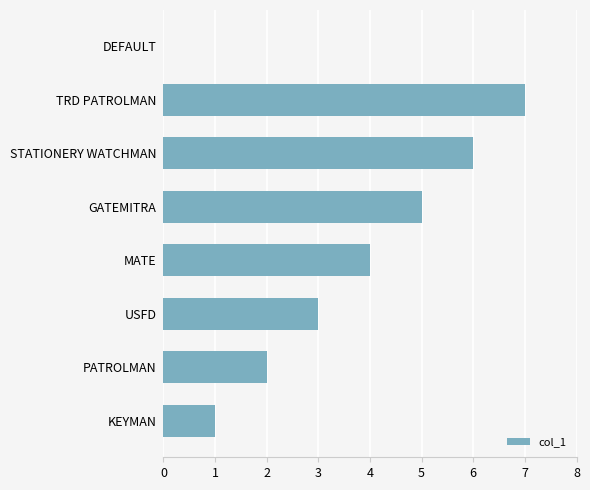

Is it true that the value at TRD PATROLMAN is 10?

False